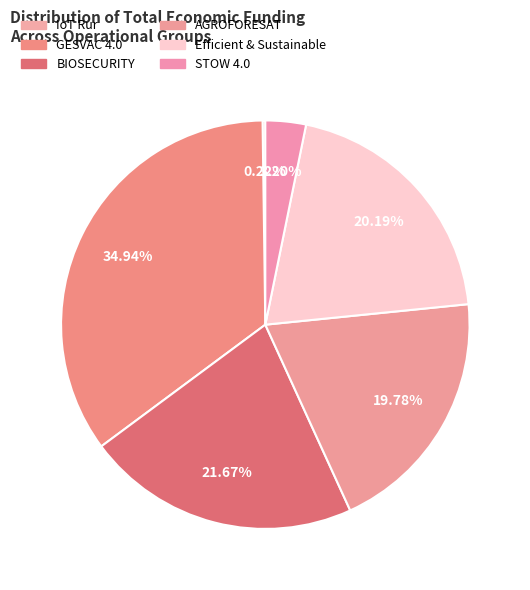

Is there any slice that represents more than half of the pie?

No